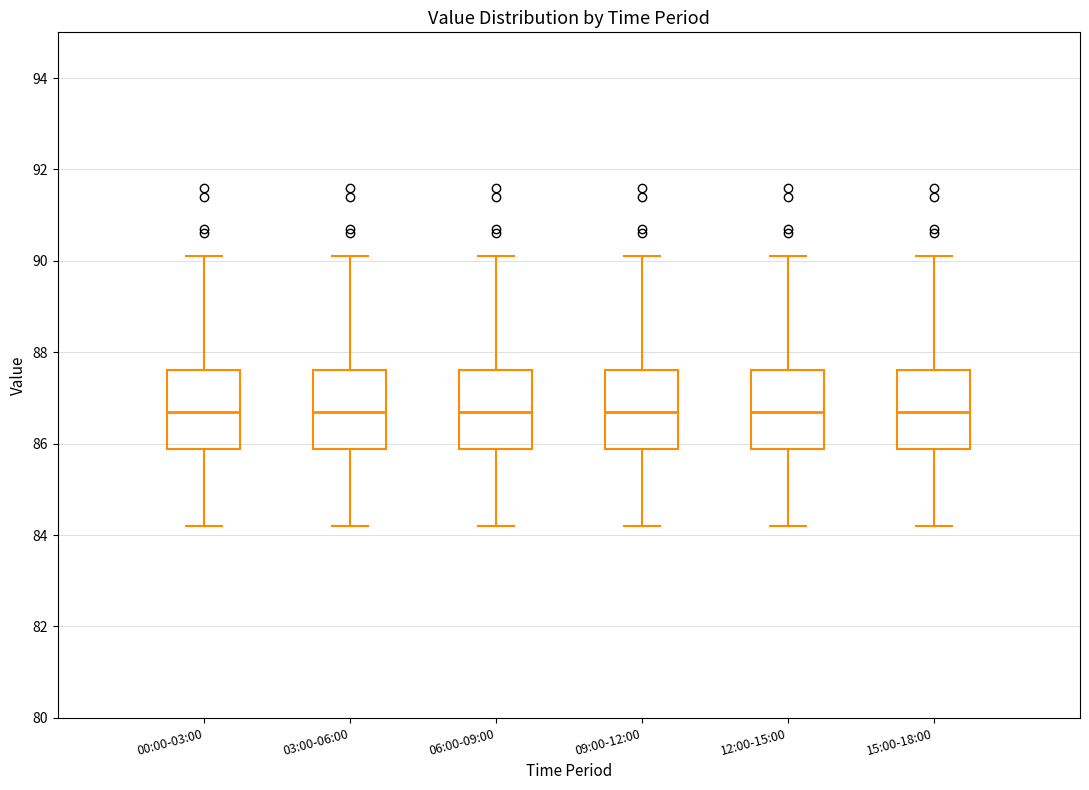

Reading left to right, read every box against the y-axis: the position of its median line, the range the box covers, and the ends of its whiskers. The values are not printed on the chart, so give them approximately, as read against the axis.

00:00-03:00: median 86.8, box 85.8 to 87.6, whiskers 84.2 to 90.2
03:00-06:00: median 86.8, box 85.8 to 87.6, whiskers 84.2 to 90.2
06:00-09:00: median 86.8, box 85.8 to 87.6, whiskers 84.2 to 90.2
09:00-12:00: median 86.8, box 85.8 to 87.6, whiskers 84.2 to 90.2
12:00-15:00: median 86.8, box 85.8 to 87.6, whiskers 84.2 to 90.2
15:00-18:00: median 86.8, box 85.8 to 87.6, whiskers 84.2 to 90.2